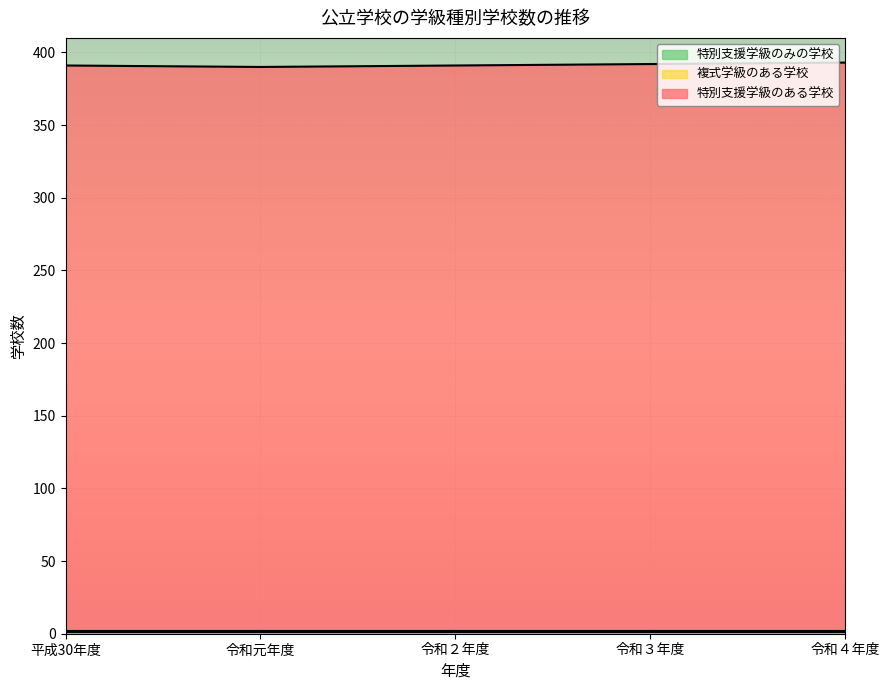

Which series has the largest range (max minus min)?

特別支援学級のある学校